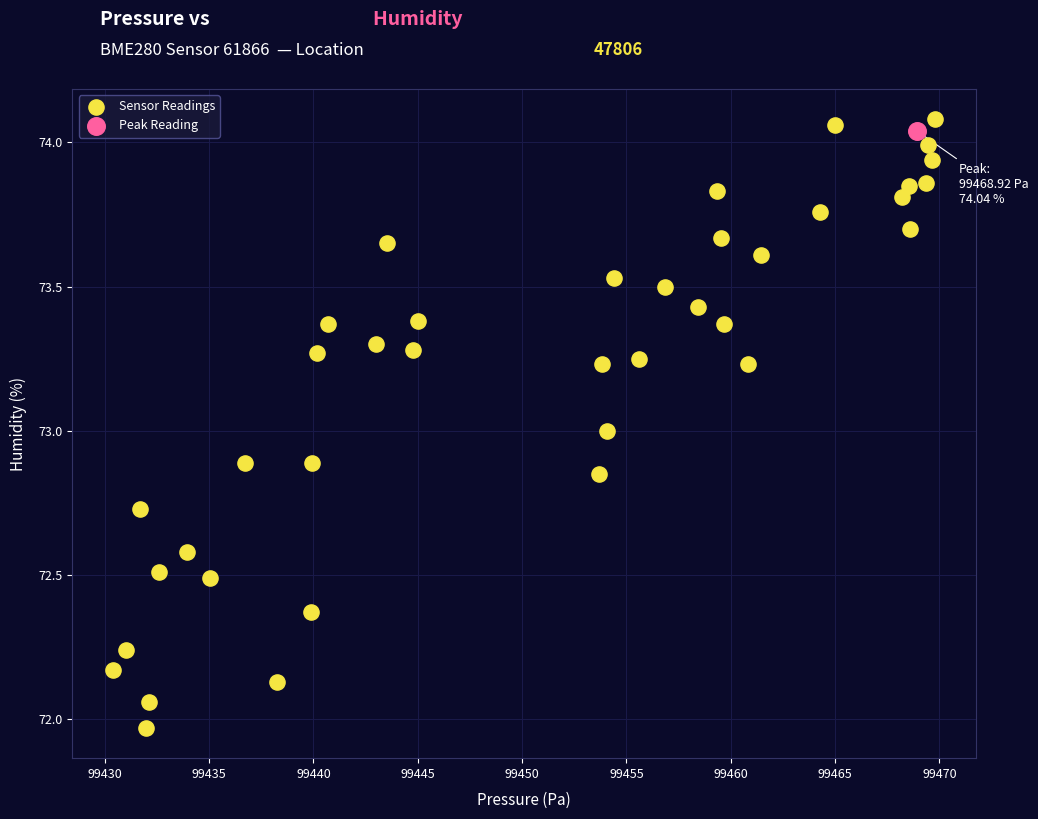

What are all the series names shown in the legend?

Sensor Readings, Peak Reading